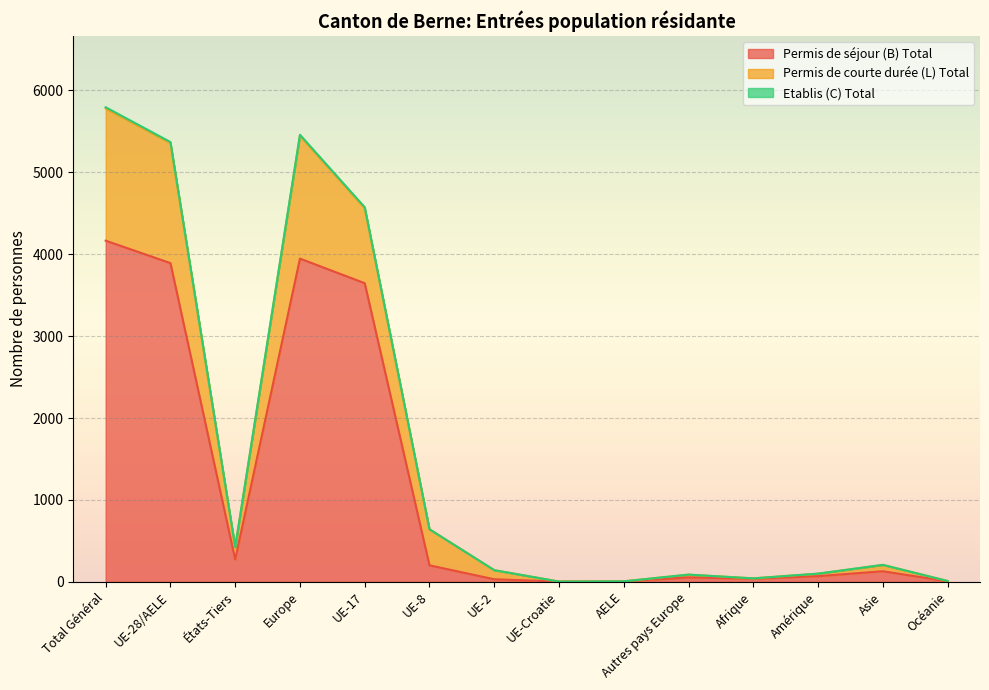

How many interior local valleys does the Permis de courte durée (L) Total series have?

3